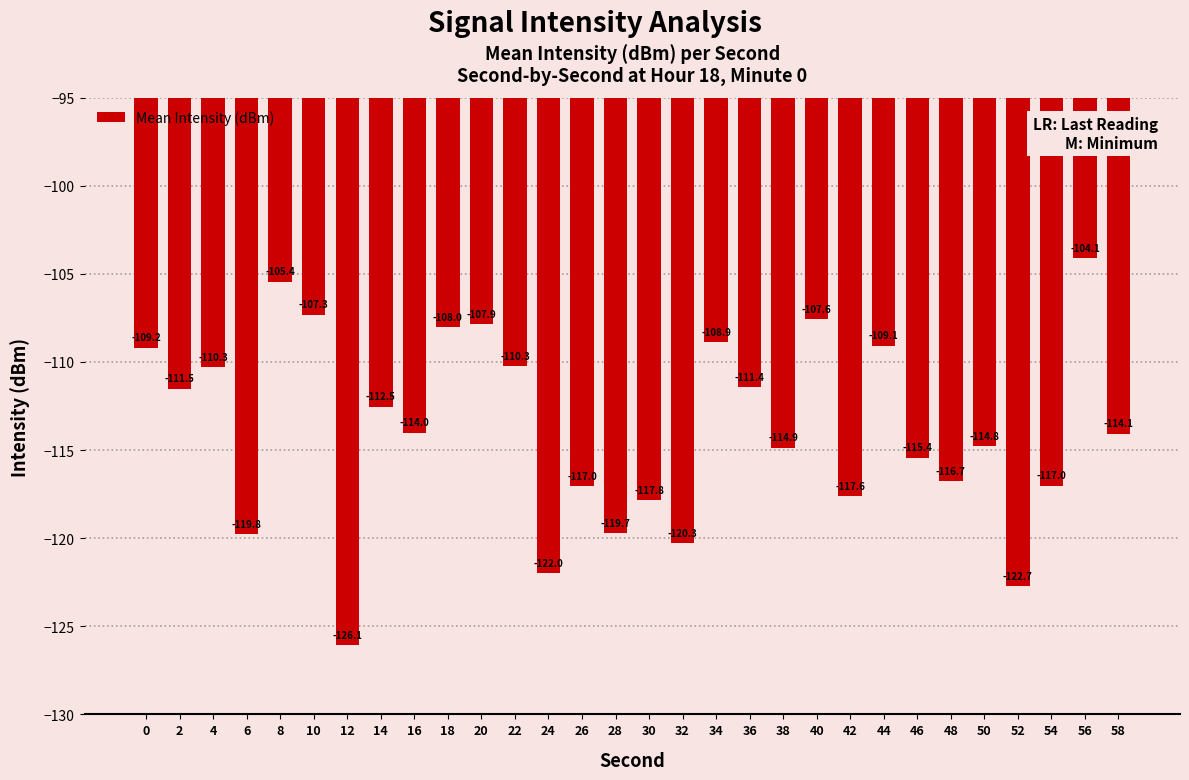

At which label is the value closest to -115?

38